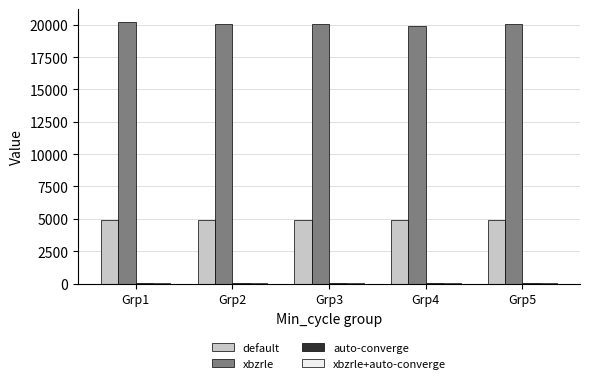

Are the bars horizontal?

No